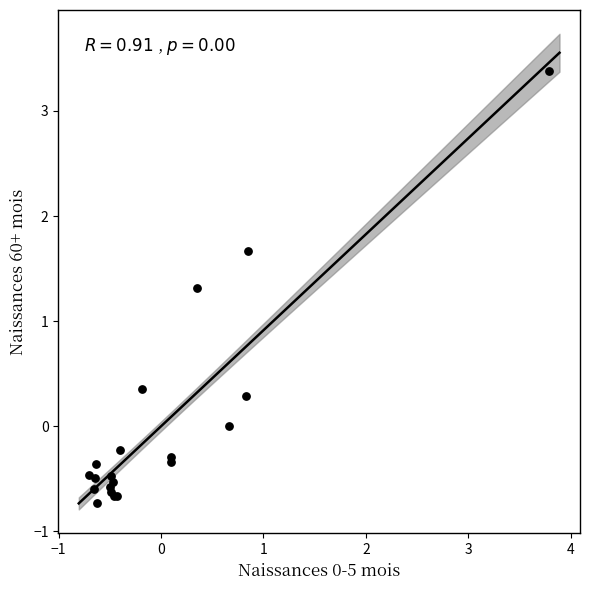

What Y value in the scatter plot is closest to 1?

1.3